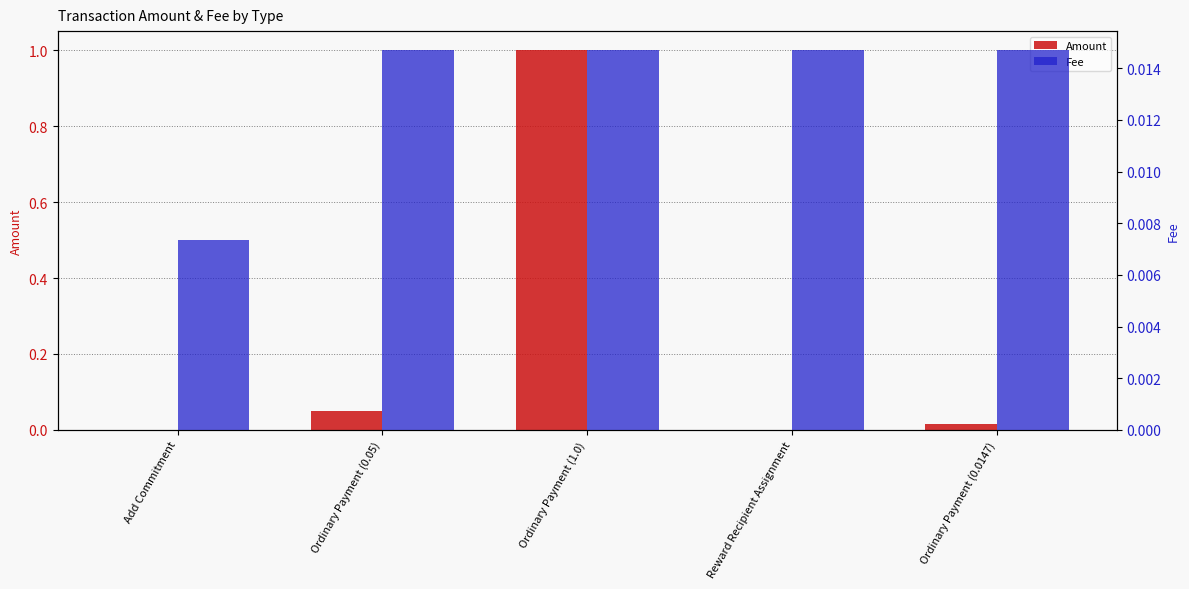

Rank the series at Add Commitment from highest to lowest value.

Fee, Amount